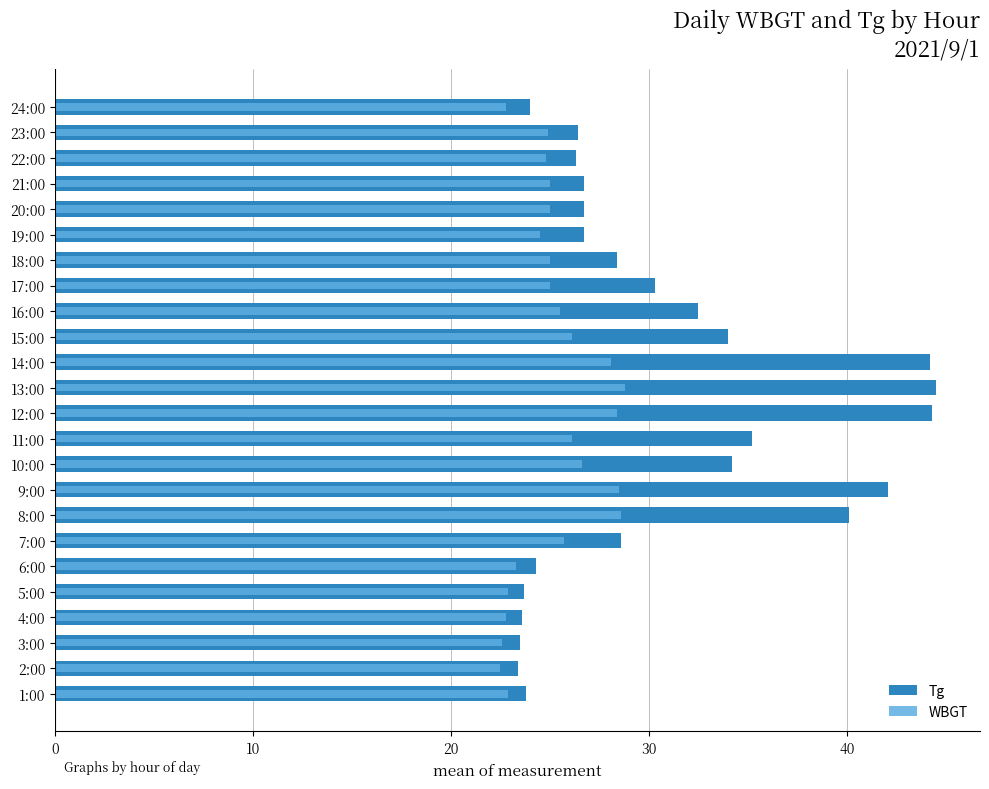

Are the bars grouped side by side (vs. stacked)?

Yes